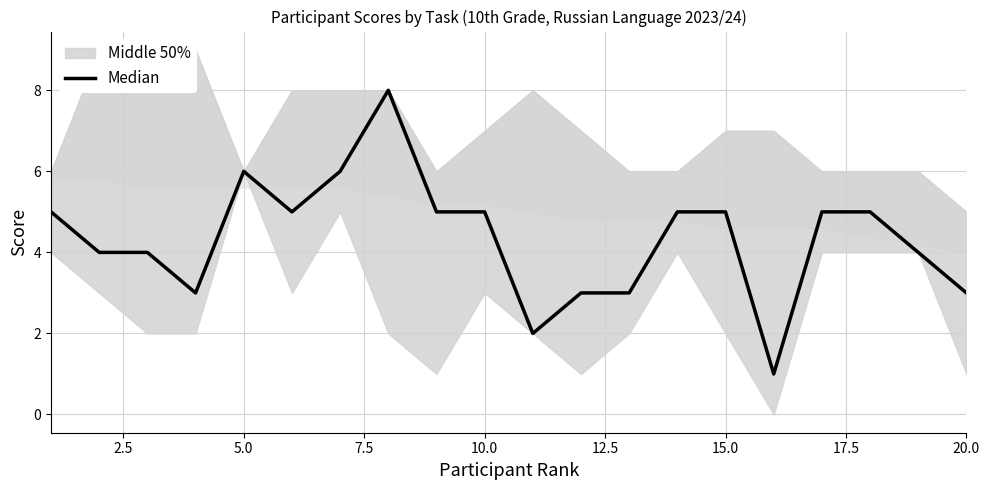

Does the chart display data point markers on the line(s)?

No